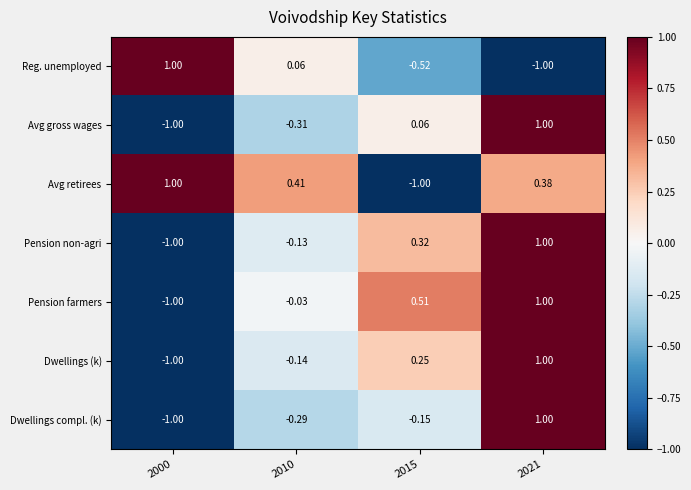

Which series changed the most between 2010 and 2015?

Avg retirees